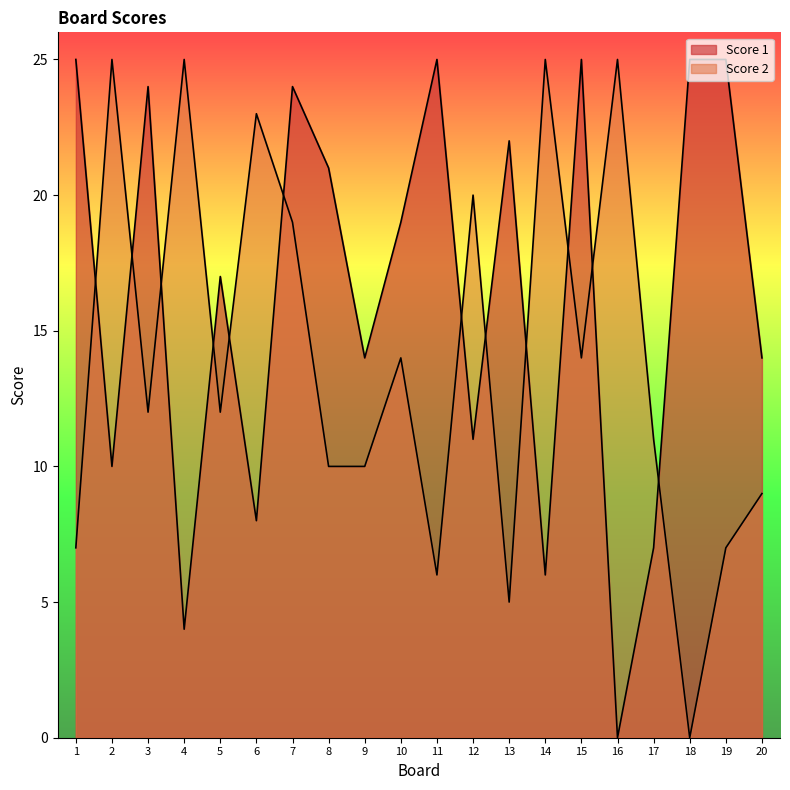

Reading left to right, extract all data points from this chart.

Score 1: 25	10	24	4	17	8	24	21	14	19	25	11	22	6	25	0	7	25	25	14
Score 2: 7	25	12	25	12	23	19	10	10	14	6	20	5	25	14	25	11	0	7	9